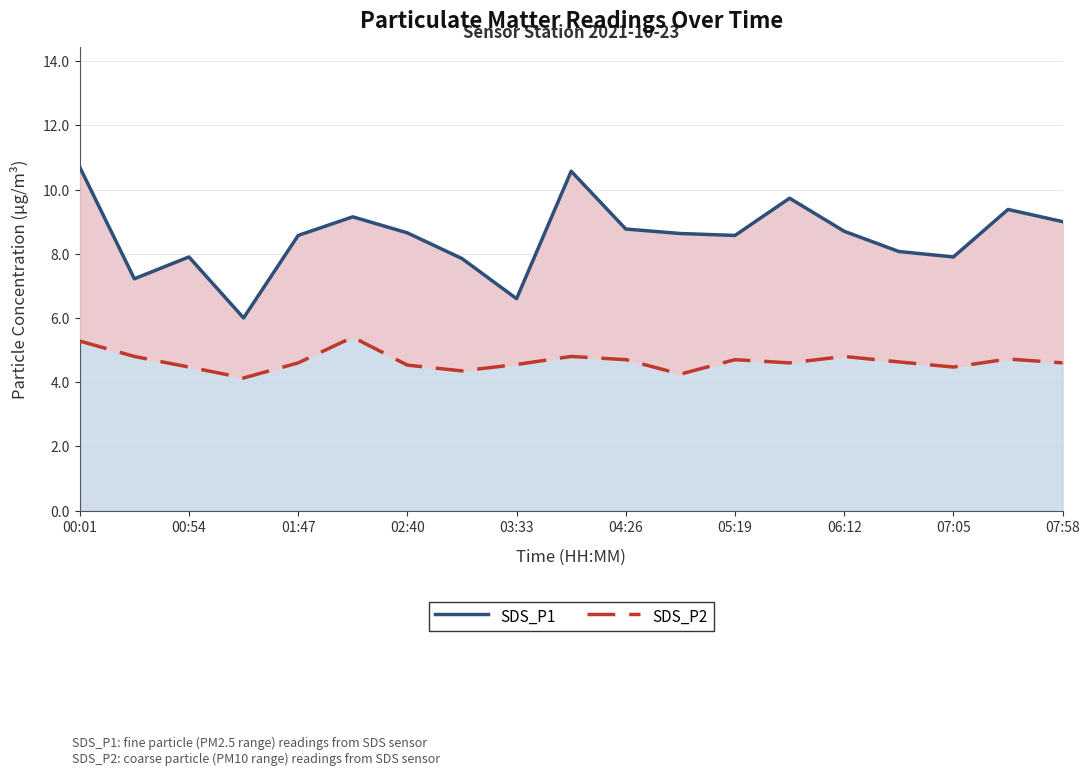

What is the sum of the SDS_P2 values at 16 and 00:54?

9.3